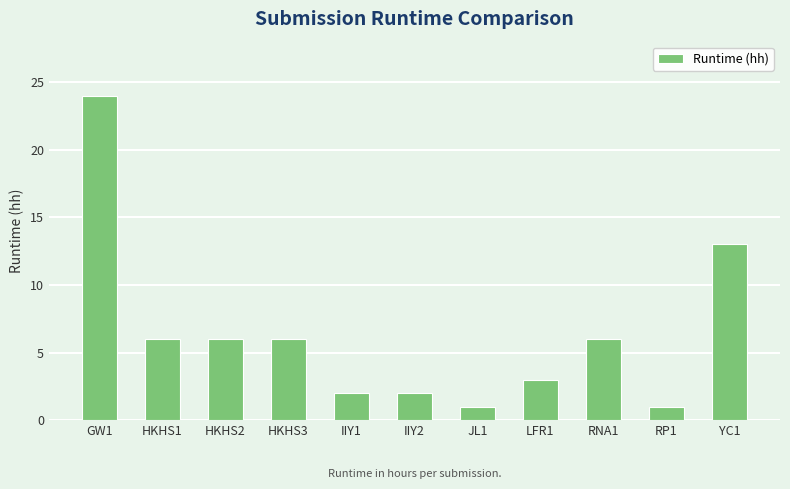

What is the difference between the maximum and minimum values?

23